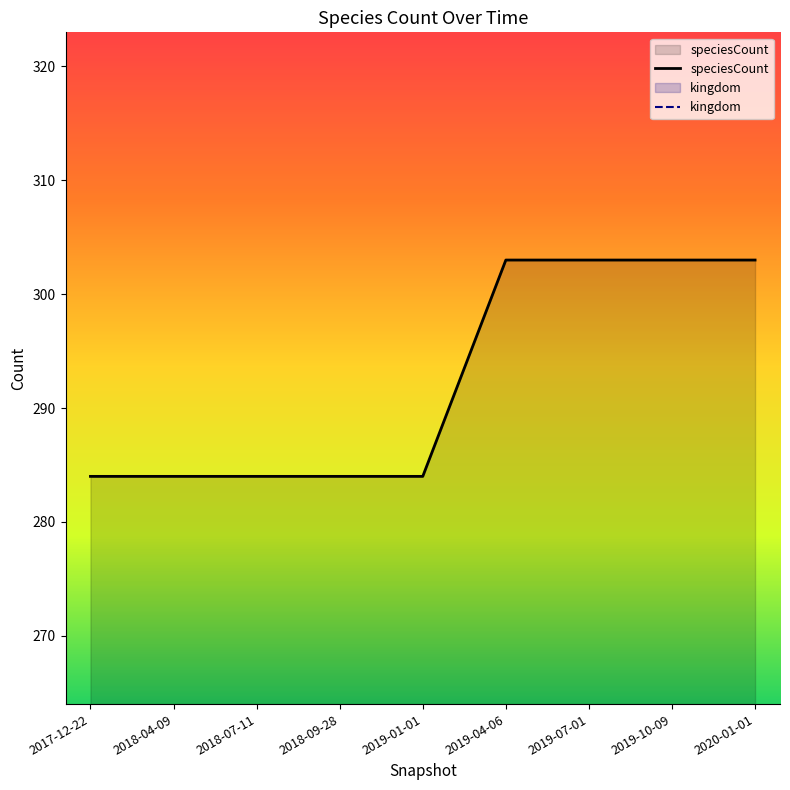

Reading left to right, extract all data points from this chart.

speciesCount: 2017-12-22=284	2018-04-09=284	2018-07-11=284	2018-09-28=284	2019-01-01=284	2019-04-06=303	2019-07-01=303	2019-10-09=303	2020-01-01=303
kingdom: 2017-12-22=1	2018-04-09=1	2018-07-11=1	2018-09-28=1	2019-01-01=1	2019-04-06=1	2019-07-01=1	2019-10-09=1	2020-01-01=1